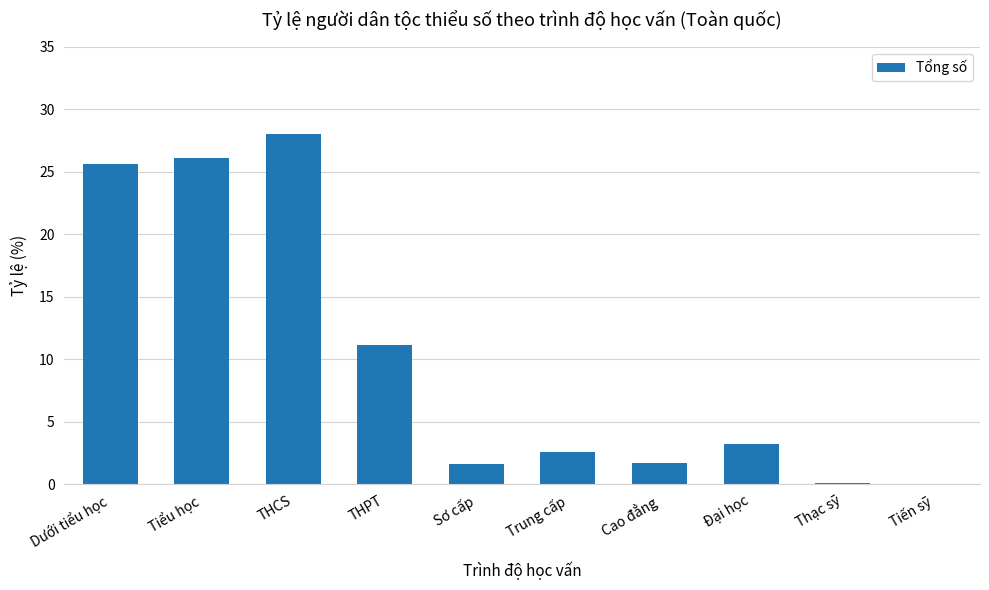

What is the maximum value shown in the chart?

28.0